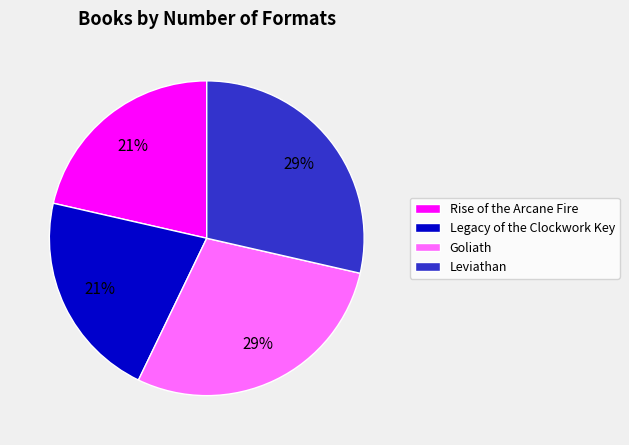

The Rise of the Arcane Fire slice represents 21% of the pie. True or false?

True